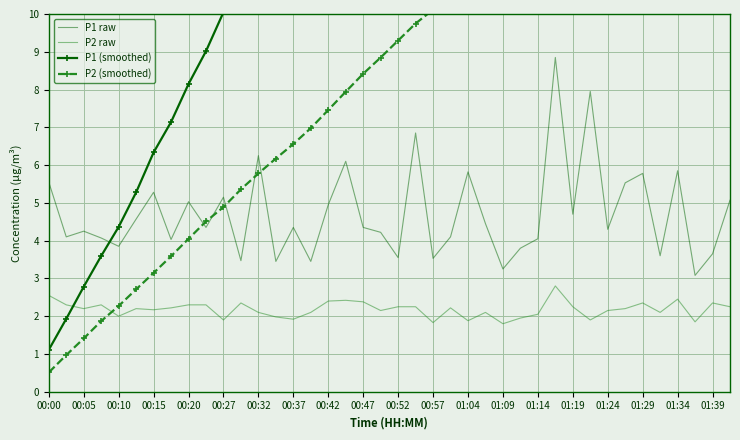

Is it true that P1 raw equals 5.0 at 00:20?

True